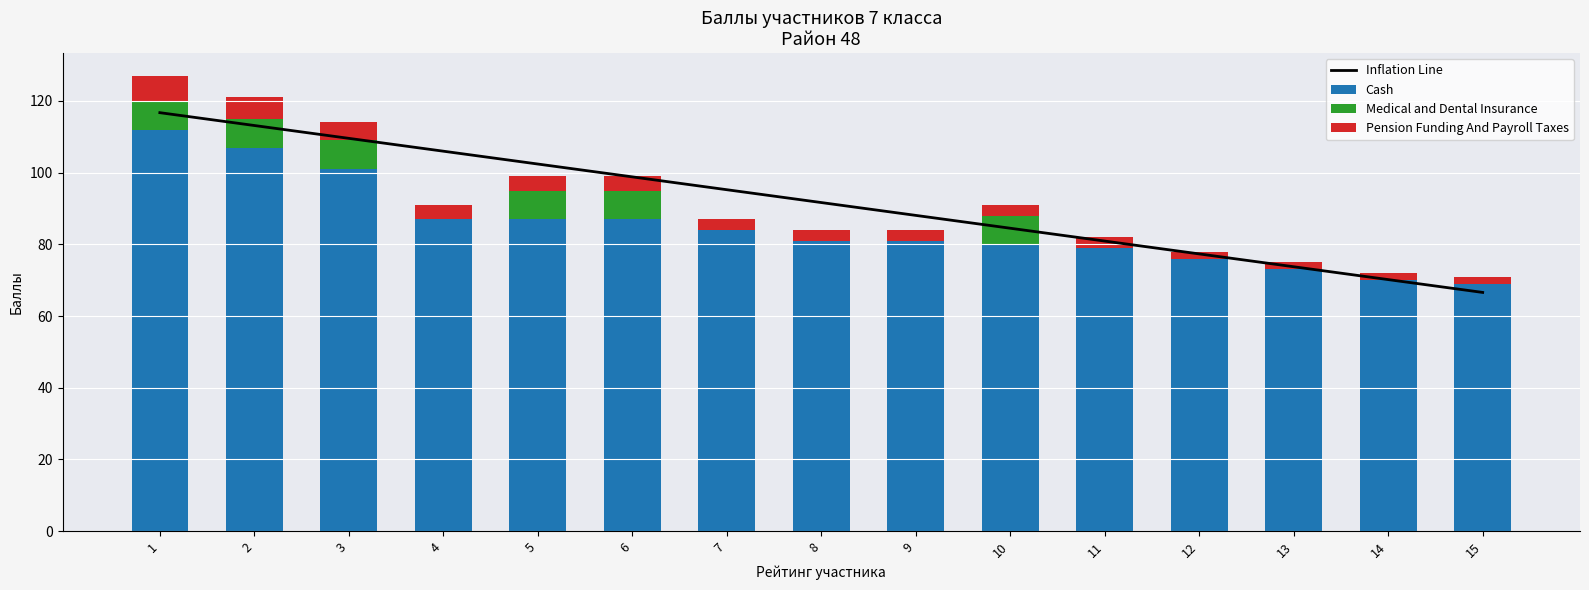

What is the sum of all Inflation Line values?

1375.0